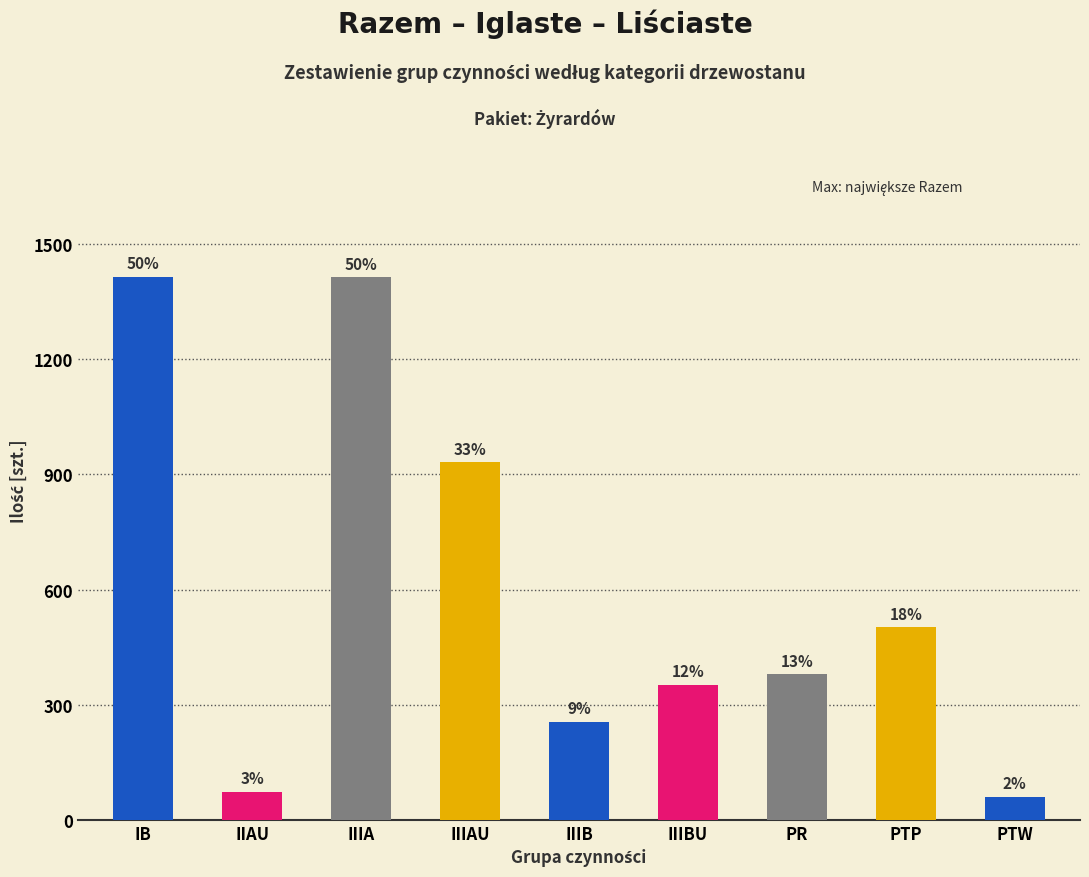

How many bars are there in total?

9